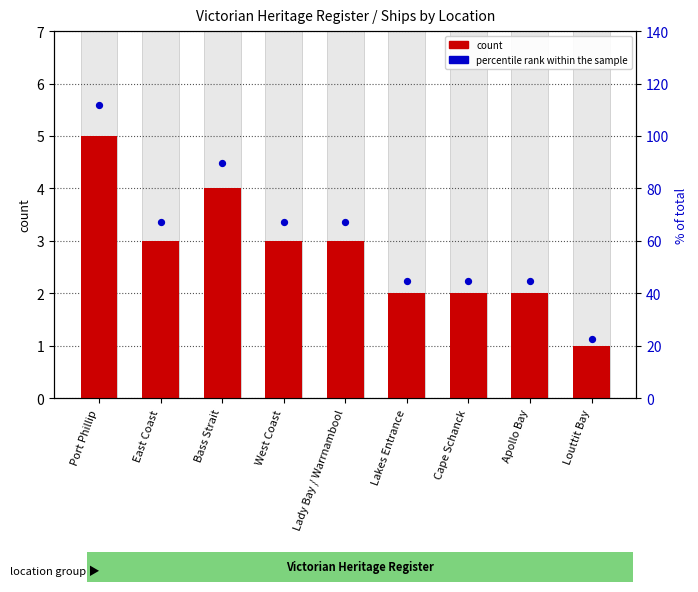

What is the ratio of the value at Bass Strait to the value at Apollo Bay?

2.0